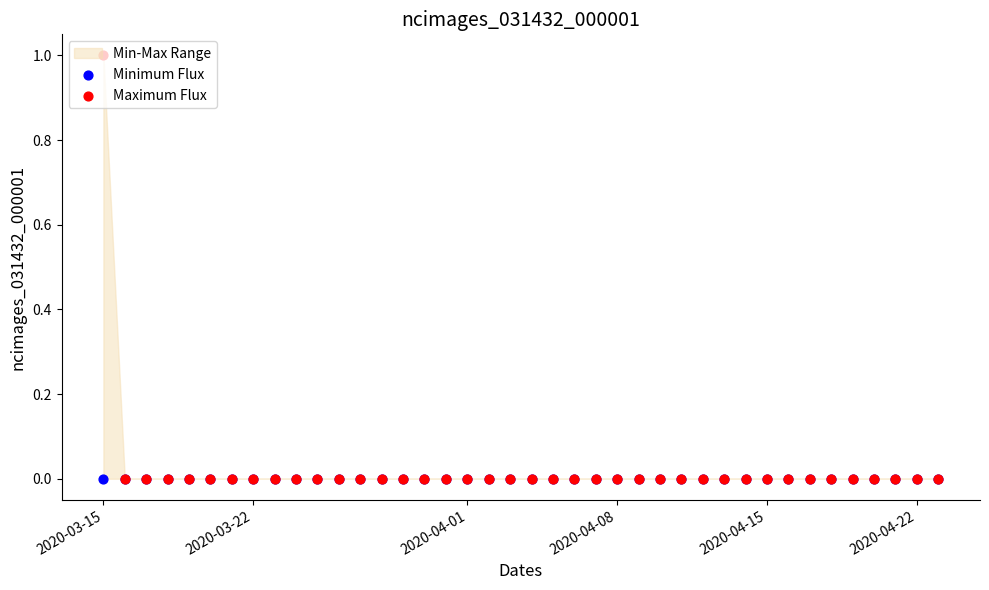

At how many categories does at least one series exceed 0?

1